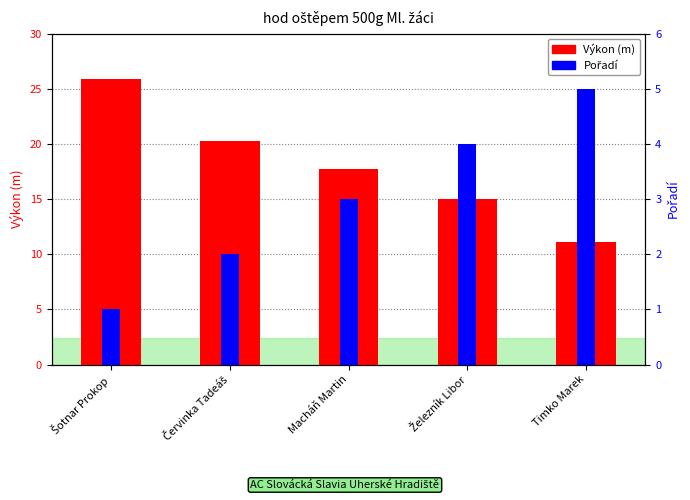

How many distinct data groups are displayed?

2